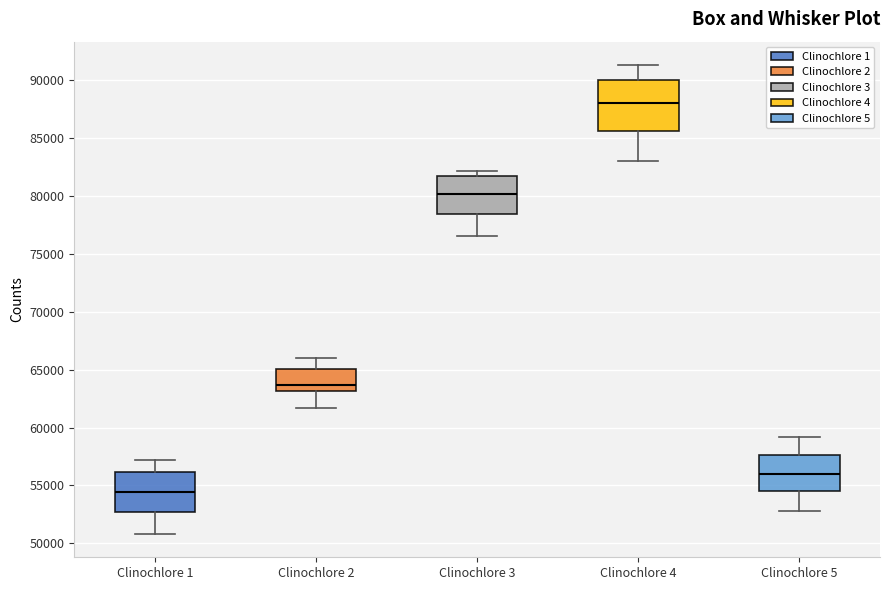

Which box has the lowest median line?

Clinochlore 1